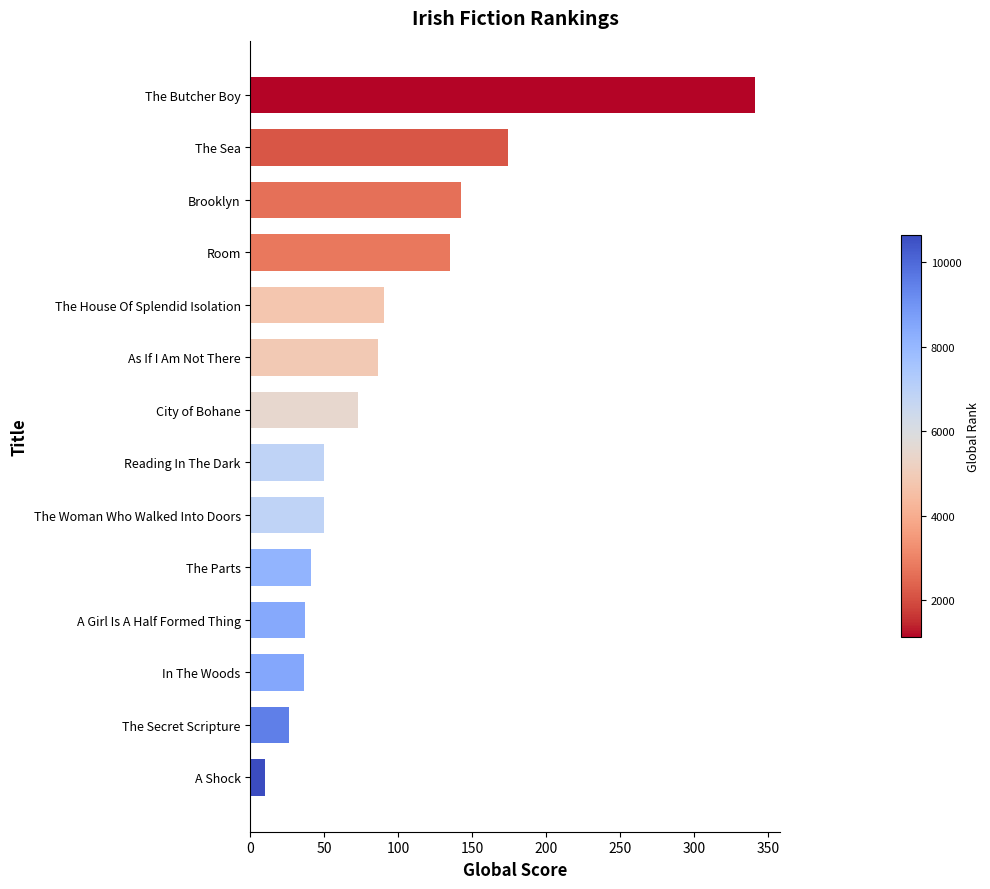

What is the difference between the maximum and minimum values?

331